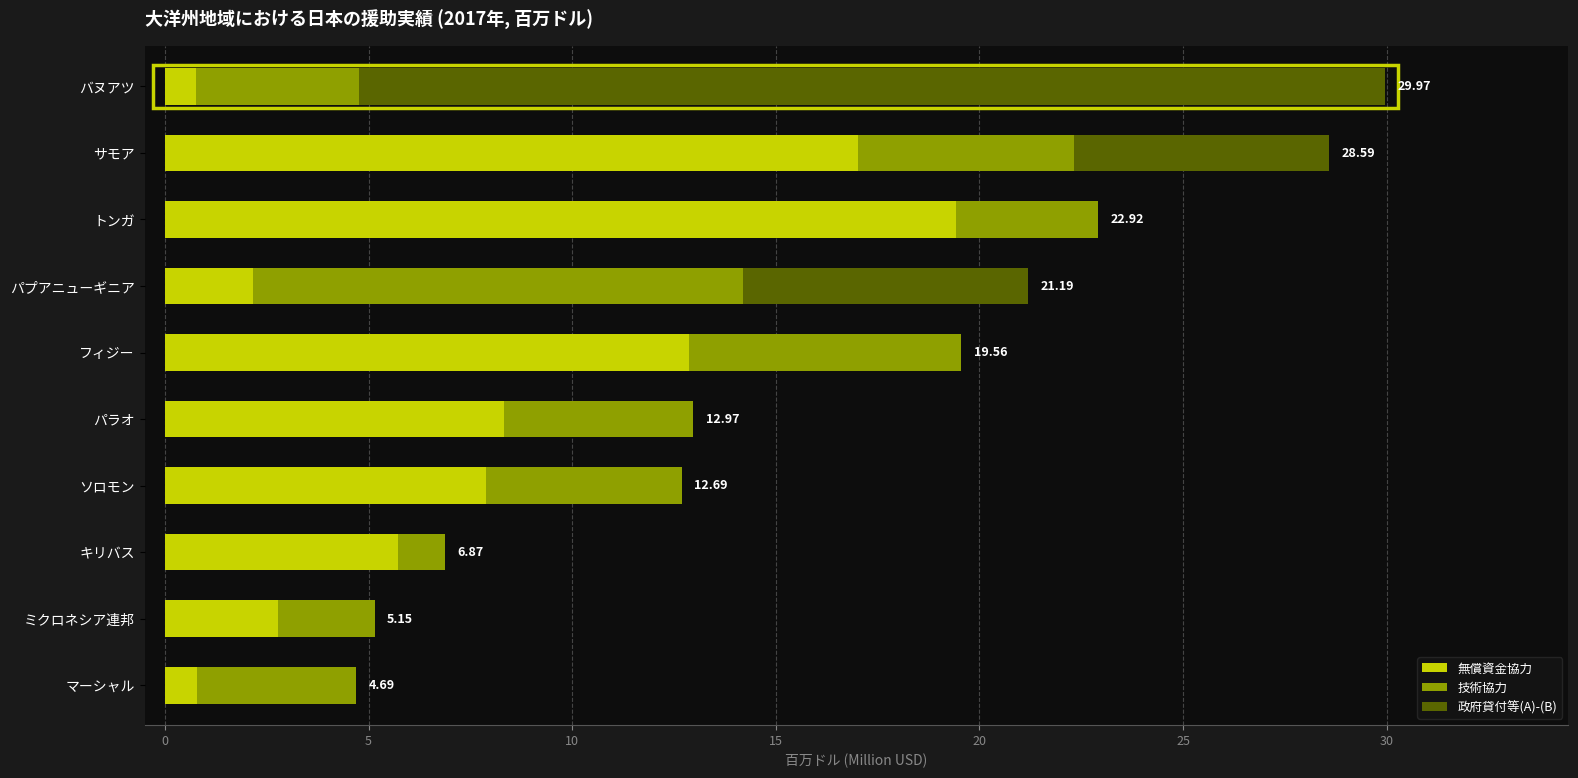

What is the total value across all series at キリバス?

6.9